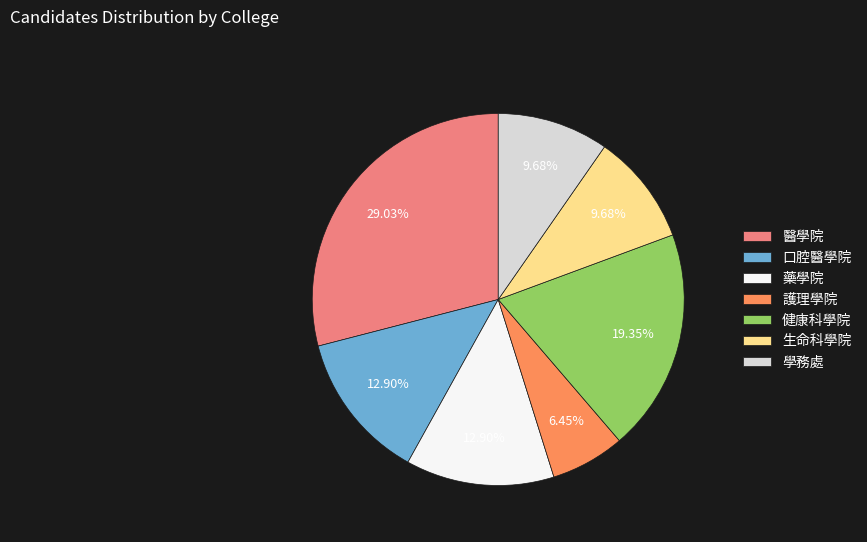

Combined, do 護理學院 and 藥學院 account for over 50%?

No